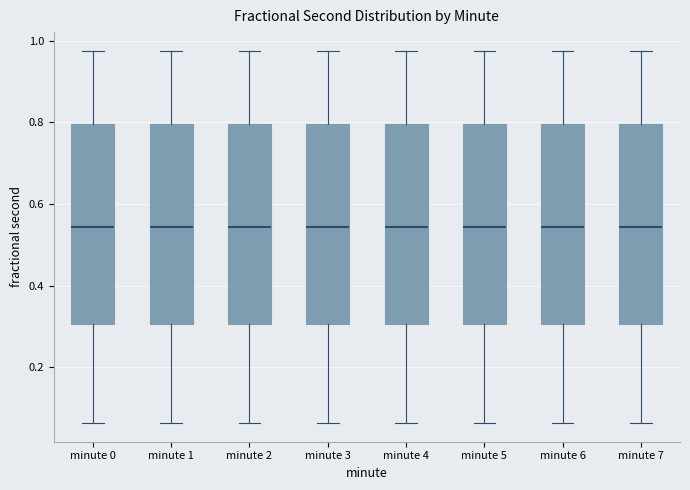

Where does the upper whisker of the box for minute 2 end on the y-axis? The values are not printed on the chart, so give them approximately, as read against the axis.

0.98